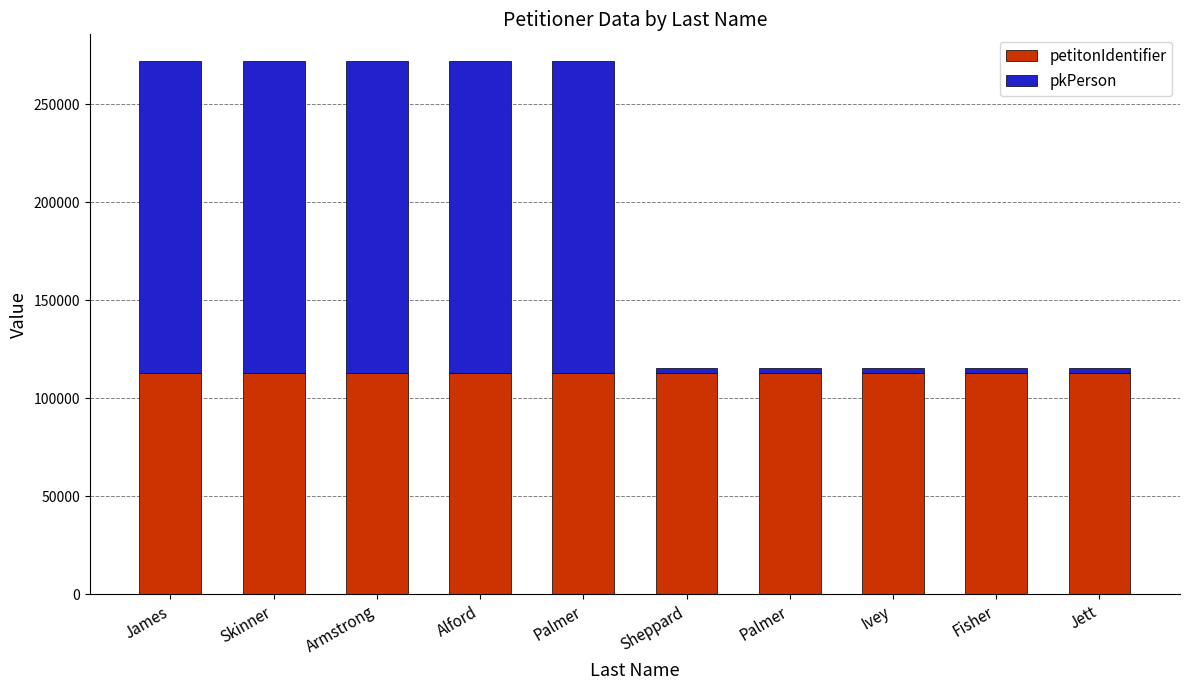

What is the label of the 3rd bar from the right?

Ivey